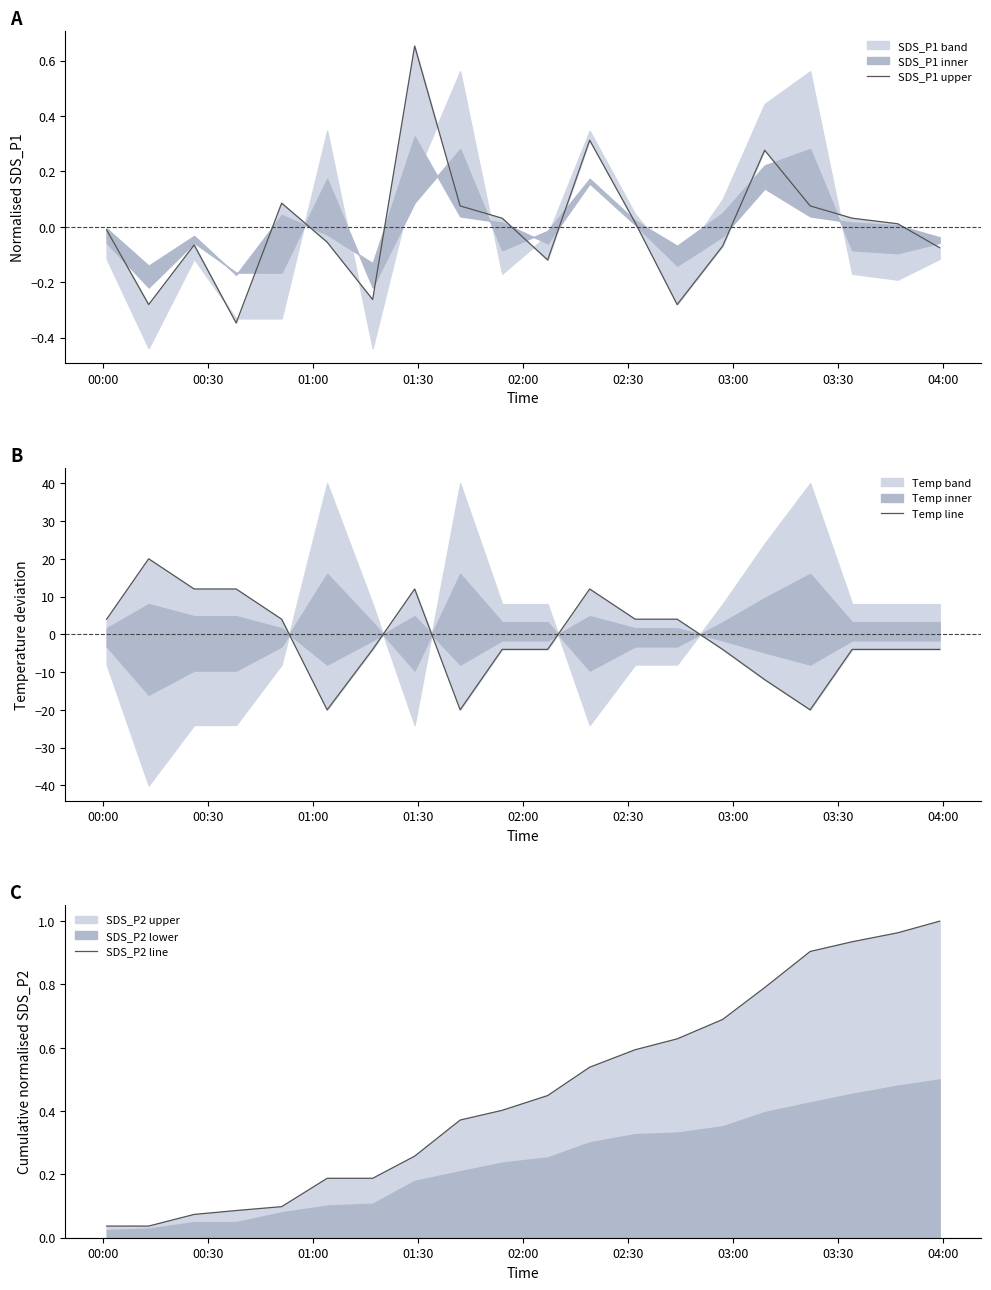

How many lines are shown in the chart?

3